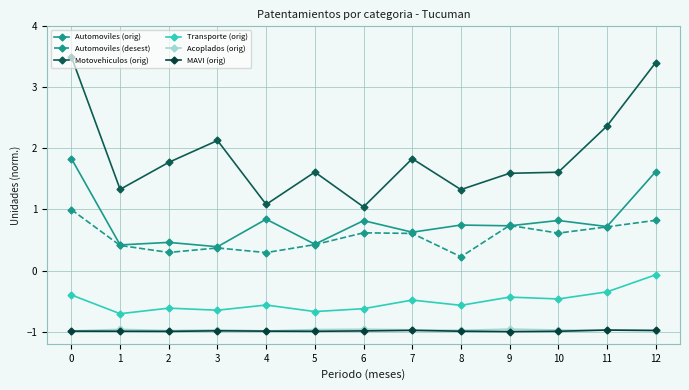

Reading right to left, what are all the values shown in this chart?

Automoviles (orig): 12=1.6	11=0.7	10=0.8	9=0.7	8=0.7	7=0.6	6=0.8	5=0.4	4=0.8	3=0.4	2=0.5	1=0.4	0=1.8
Automoviles (desest): 12=0.8	11=0.7	10=0.6	9=0.7	8=0.2	7=0.6	6=0.6	5=0.4	4=0.3	3=0.4	2=0.3	1=0.4	0=1.0
Motovehiculos (orig): 12=3.4	11=2.4	10=1.6	9=1.6	8=1.3	7=1.8	6=1.0	5=1.6	4=1.1	3=2.1	2=1.8	1=1.3	0=3.5
Transporte (orig): 12=-0.1	11=-0.3	10=-0.5	9=-0.4	8=-0.6	7=-0.5	6=-0.6	5=-0.7	4=-0.6	3=-0.6	2=-0.6	1=-0.7	0=-0.4
Acoplados (orig): 12=-1.0	11=-1.0	10=-1.0	9=-1.0	8=-1.0	7=-1.0	6=-1.0	5=-1.0	4=-1.0	3=-1.0	2=-1.0	1=-1.0	0=-1.0
MAVI (orig): 12=-1.0	11=-1.0	10=-1.0	9=-1.0	8=-1.0	7=-1.0	6=-1.0	5=-1.0	4=-1.0	3=-1.0	2=-1.0	1=-1.0	0=-1.0